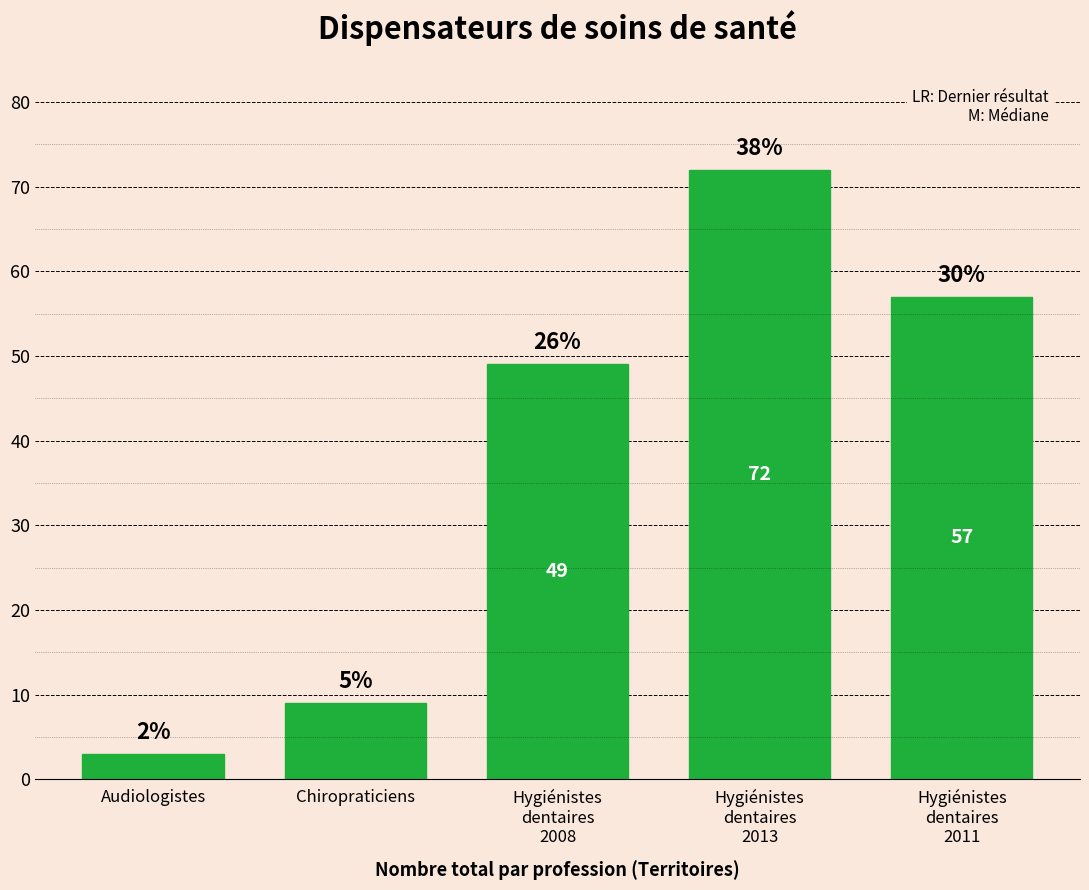

At which label is the value closest to 37?

Hygiénistes
dentaires
2008